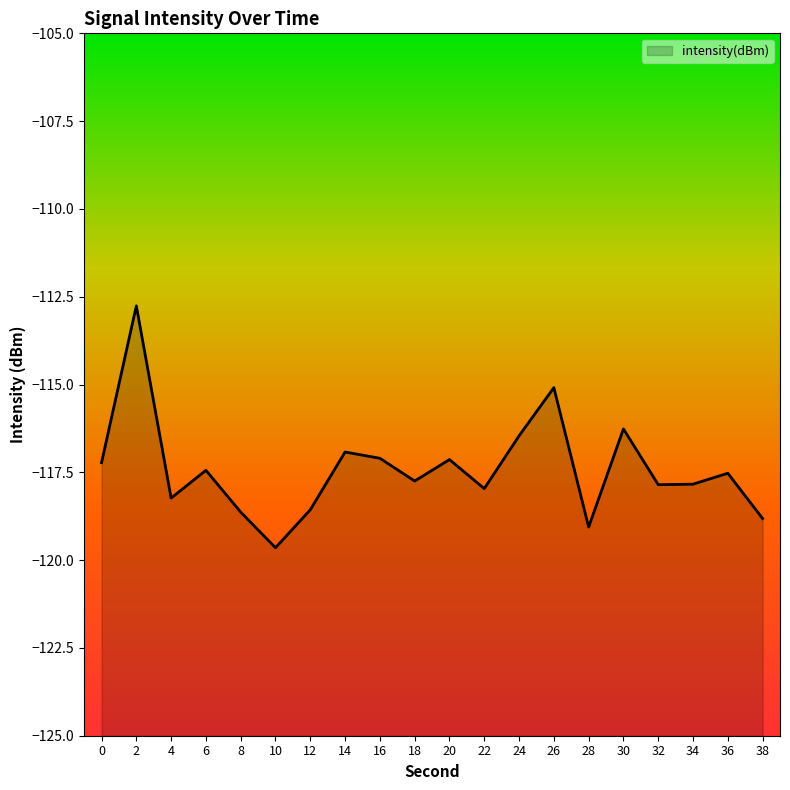

What is the difference between the maximum and minimum values?

6.9